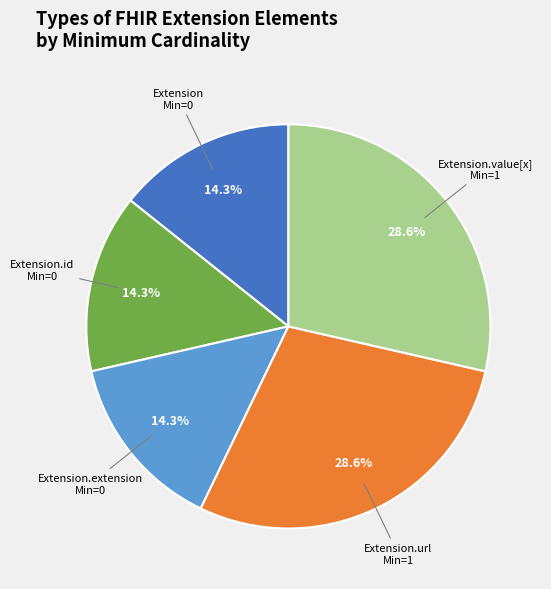

How many slices are in this pie chart?

5